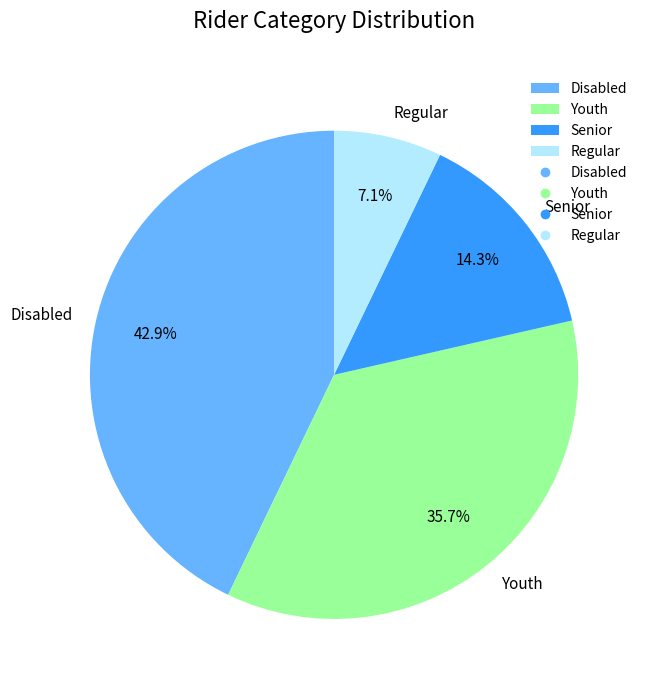

What is the ratio of the value at Senior to the value at Disabled?

0.3